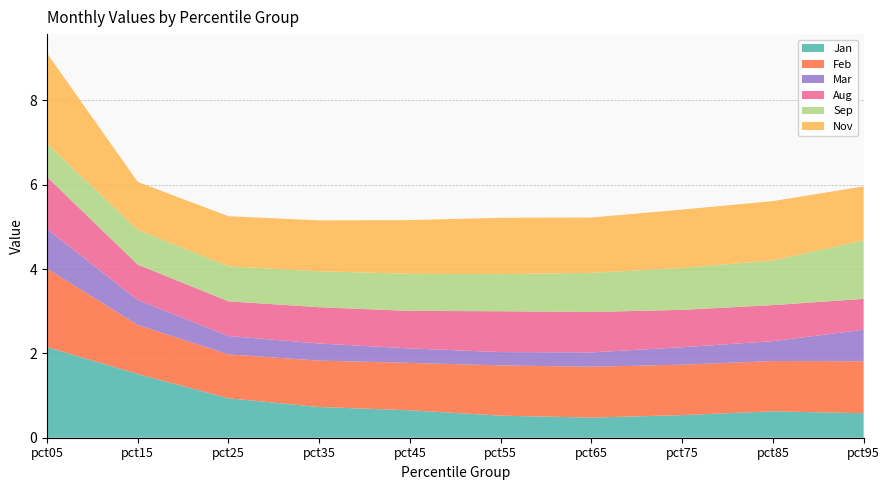

Reading left to right, extract all data points from this chart.

Jan: pct05=2.1	pct15=1.5	pct25=0.9	pct35=0.7	pct45=0.7	pct55=0.5	pct65=0.5	pct75=0.5	pct85=0.6	pct95=0.6
Feb: pct05=1.9	pct15=1.2	pct25=1.0	pct35=1.1	pct45=1.1	pct55=1.2	pct65=1.2	pct75=1.2	pct85=1.2	pct95=1.2
Mar: pct05=0.9	pct15=0.6	pct25=0.4	pct35=0.4	pct45=0.3	pct55=0.3	pct65=0.3	pct75=0.4	pct85=0.5	pct95=0.7
Aug: pct05=1.2	pct15=0.8	pct25=0.8	pct35=0.9	pct45=0.9	pct55=1.0	pct65=1.0	pct75=0.9	pct85=0.9	pct95=0.7
Sep: pct05=0.8	pct15=0.8	pct25=0.8	pct35=0.9	pct45=0.9	pct55=0.9	pct65=0.9	pct75=1.0	pct85=1.1	pct95=1.4
Nov: pct05=2.1	pct15=1.1	pct25=1.2	pct35=1.2	pct45=1.3	pct55=1.3	pct65=1.3	pct75=1.4	pct85=1.4	pct95=1.3